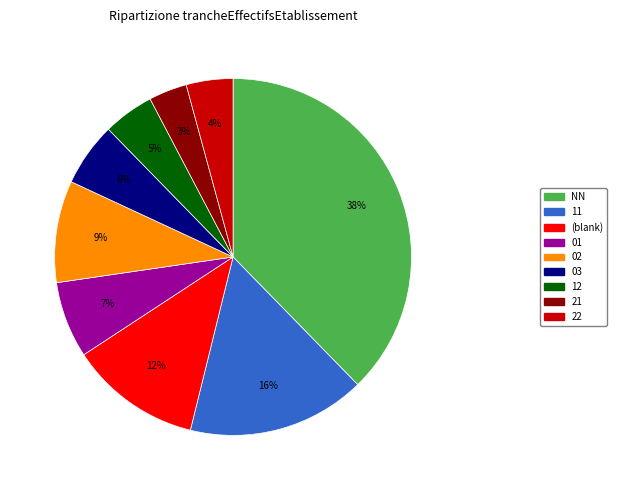

Does any single category account for the majority?

No